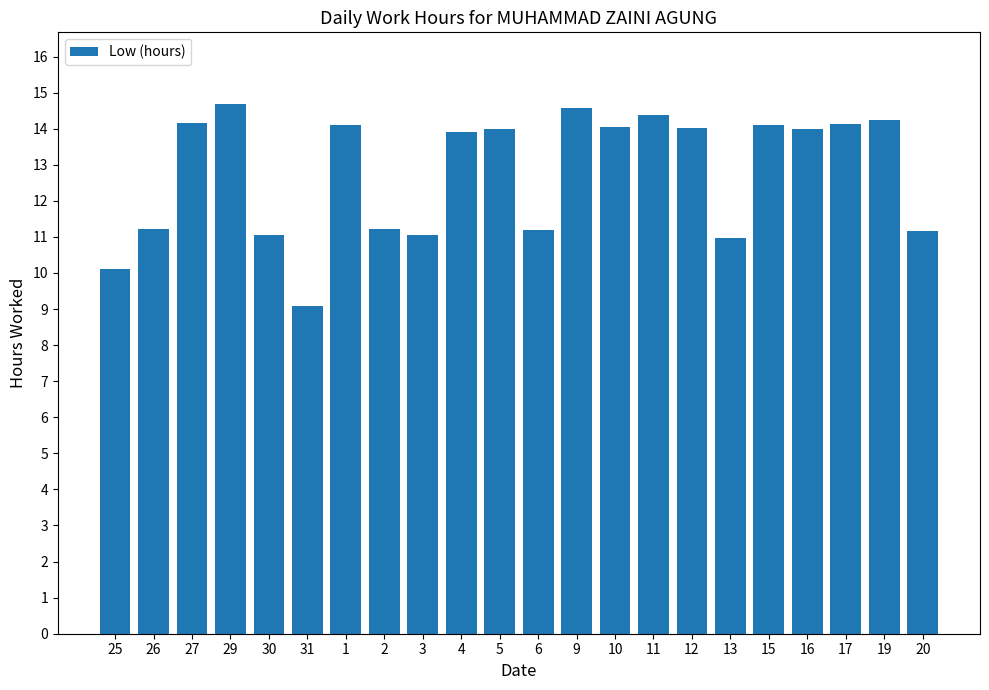

What is the change in value from 2 to 17?

+2.9